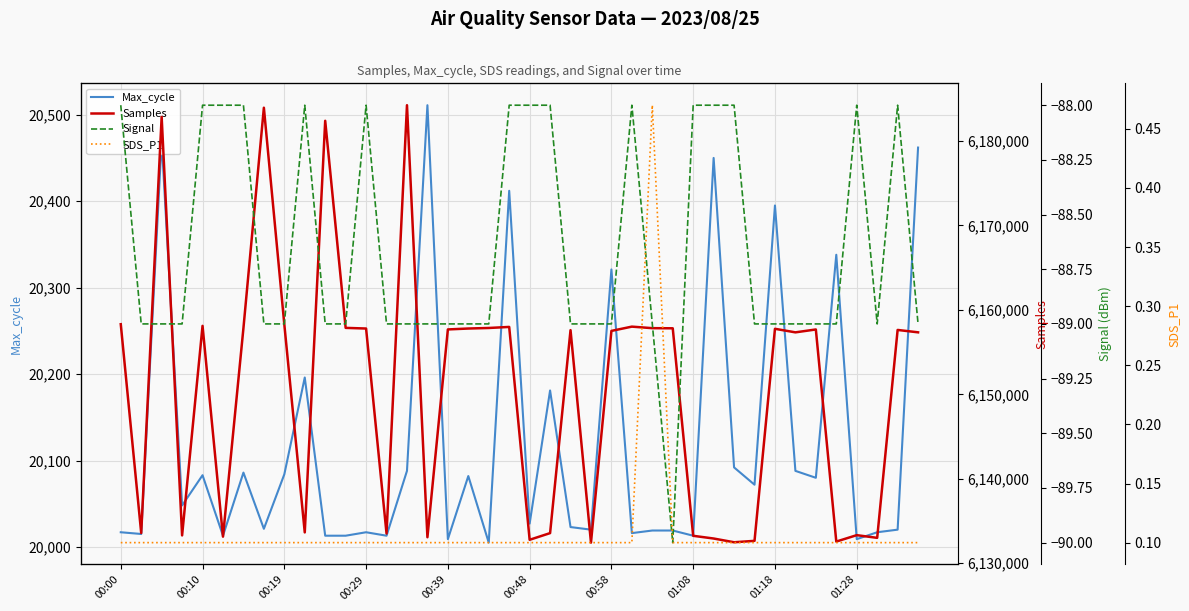

The value of Max_cycle at 00:10 is 20083. True or false?

True